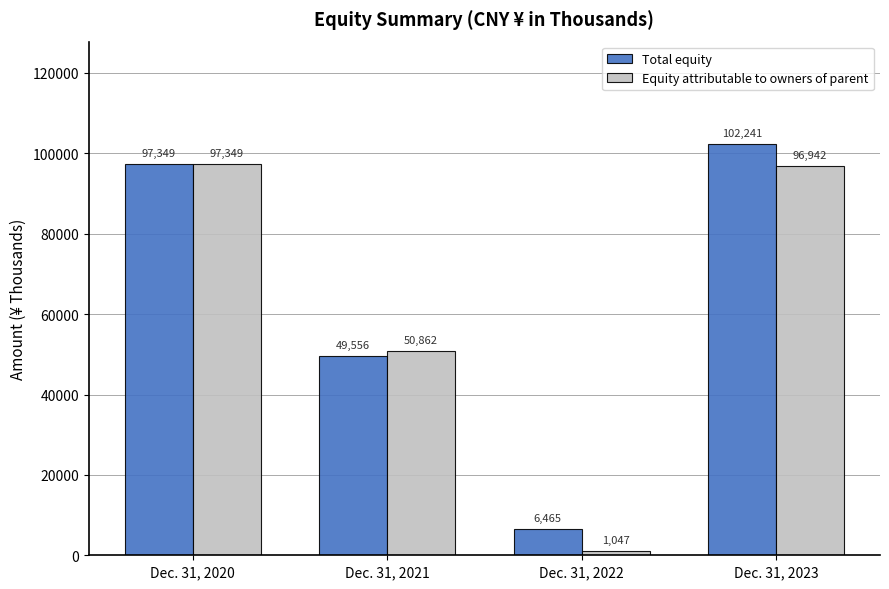

The Equity attributable to owners of parent series shows 171694 at Dec. 31, 2023. True or false?

False